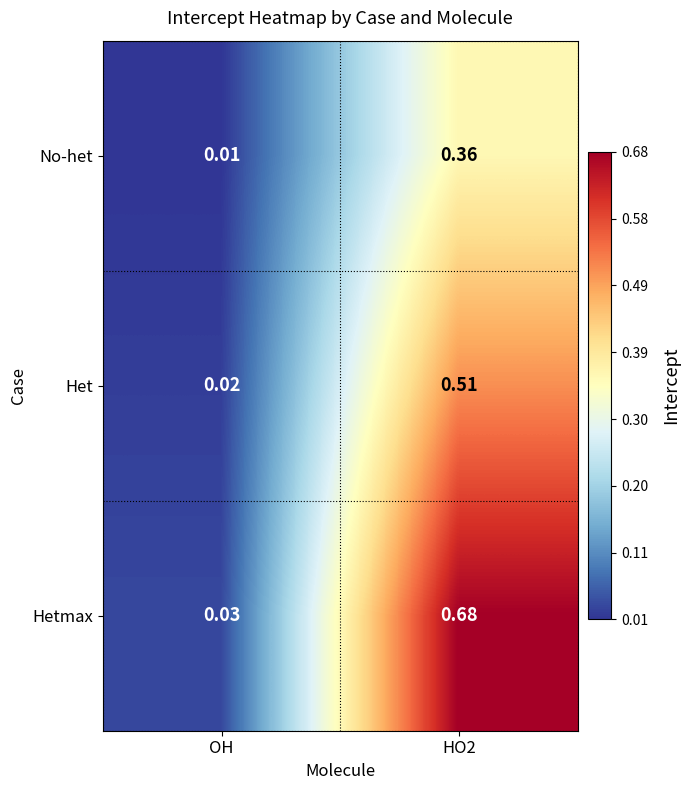

At which label is Het closest to 0?

OH